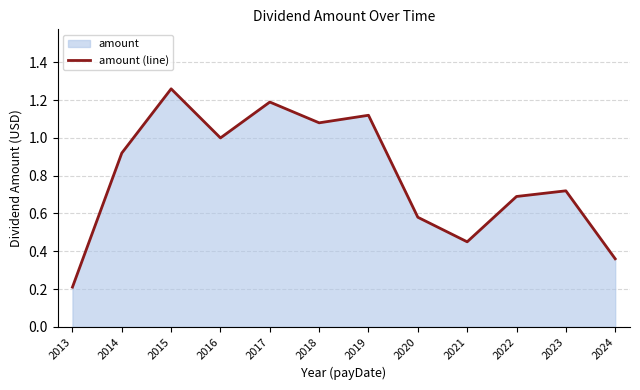

What is the maximum value shown in the chart?

1.3